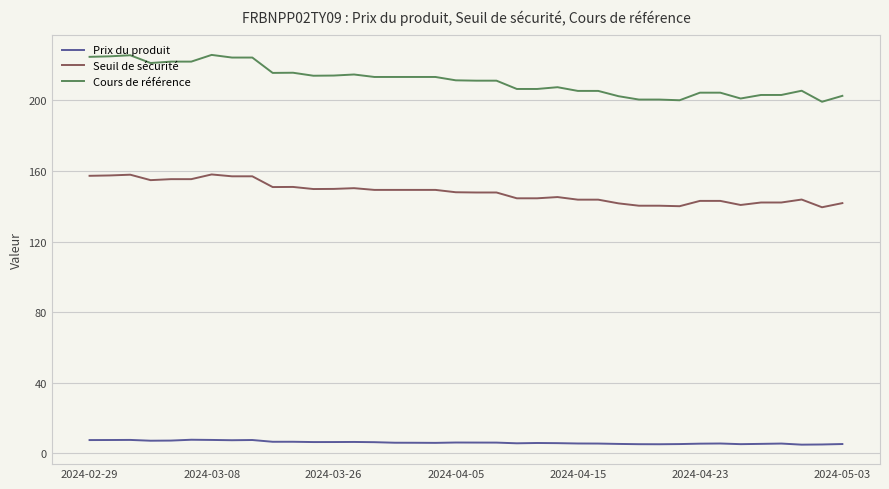

What is the maximum value for Seuil de sécurité?

158.1